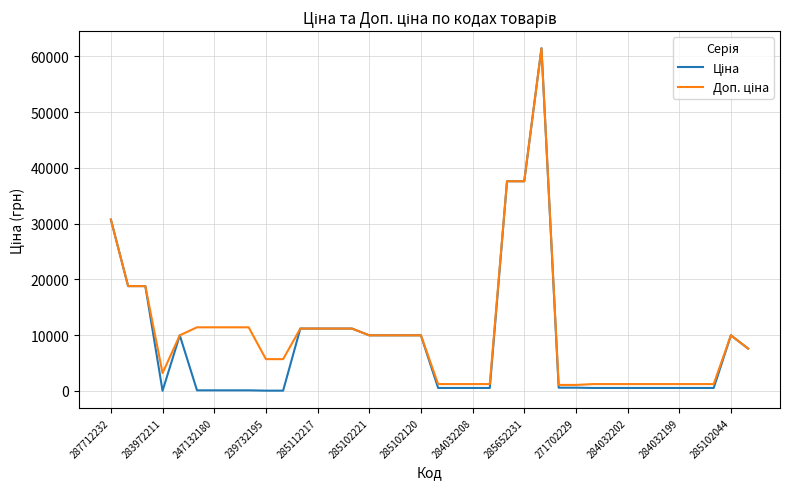

What is the greatest value displayed?

61434.3